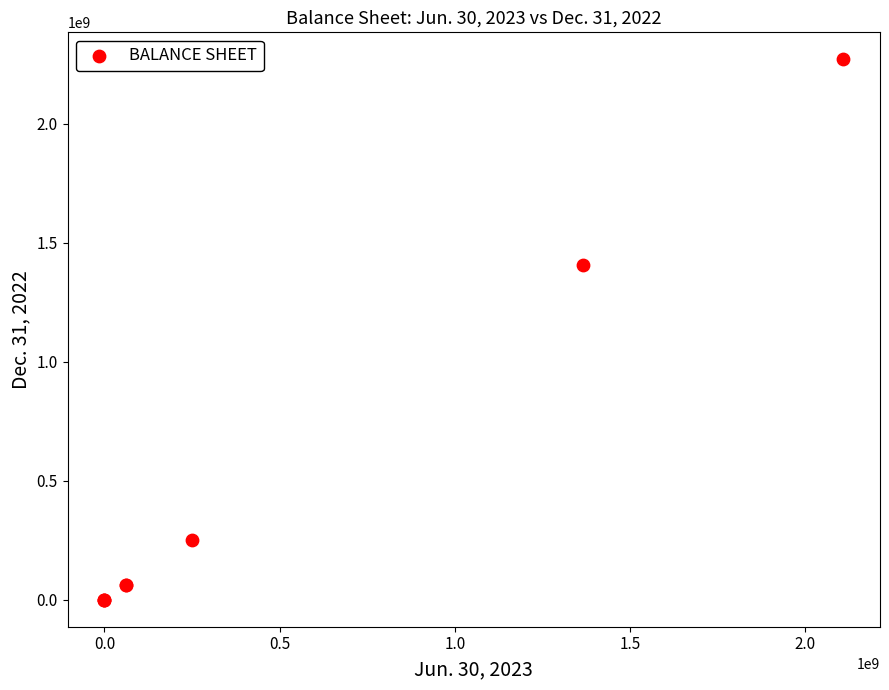

What Y value in the scatter plot is closest to 1135354500?

1406589000